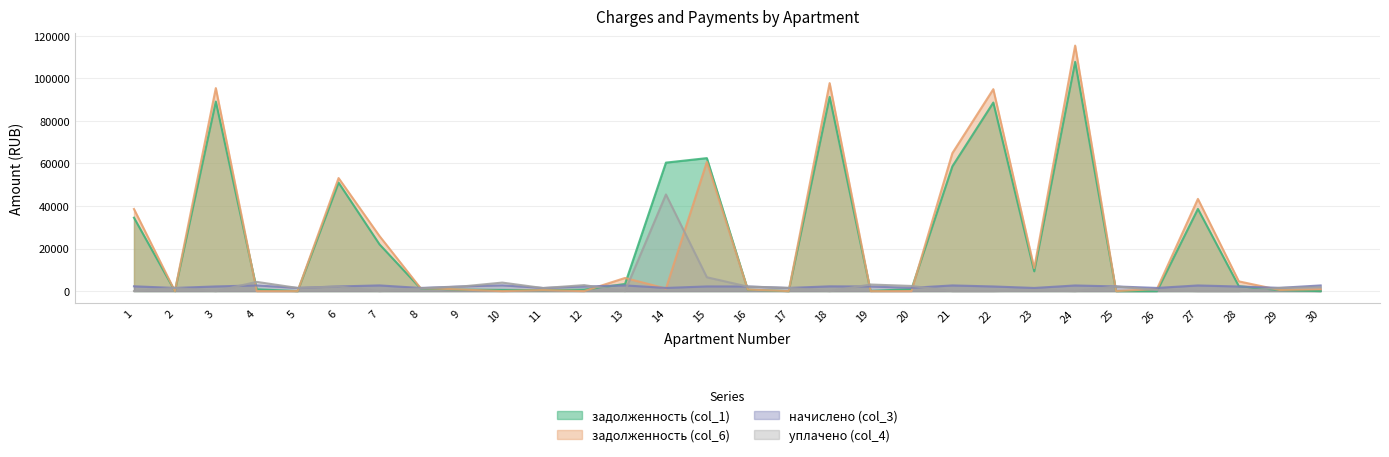

At 17, list the series in order from smallest to largest.

задолженность (col_1), задолженность (col_6), уплачено (col_4), начислено (col_3)